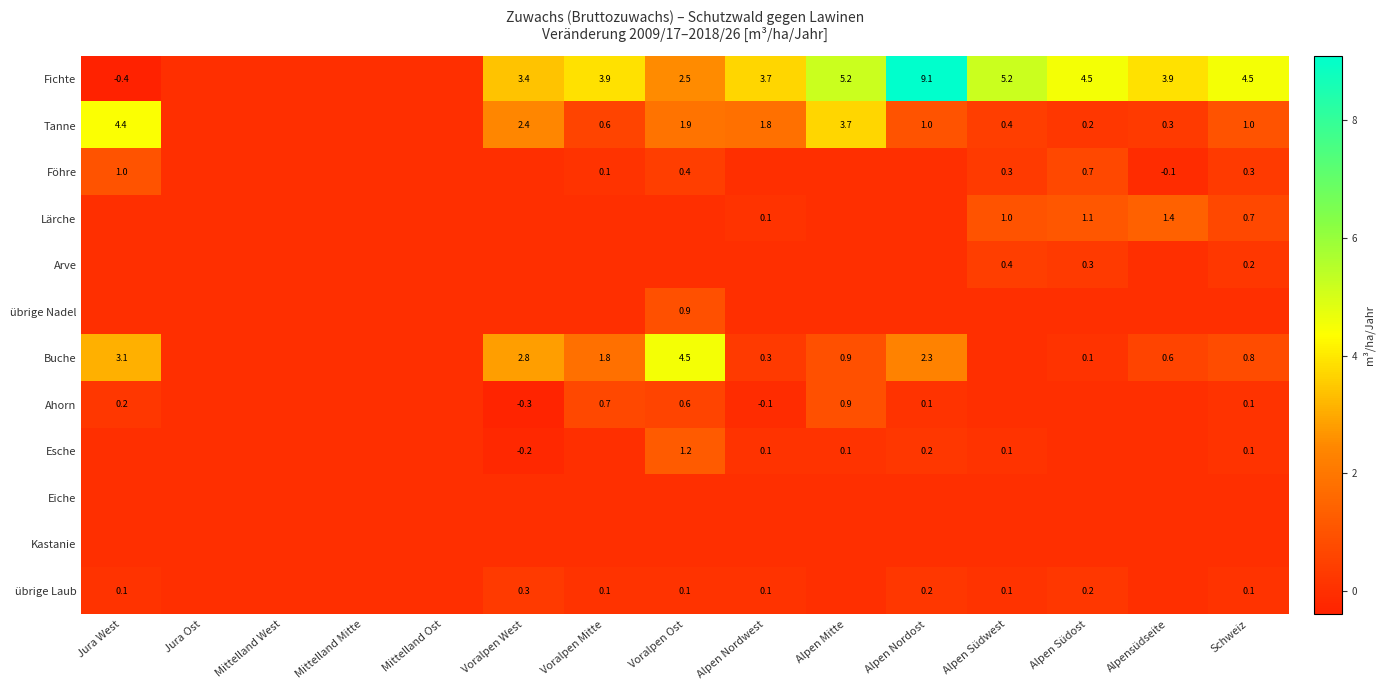

Between Alpen Südwest and Mittelland Mitte, which is larger?

Alpen Südwest